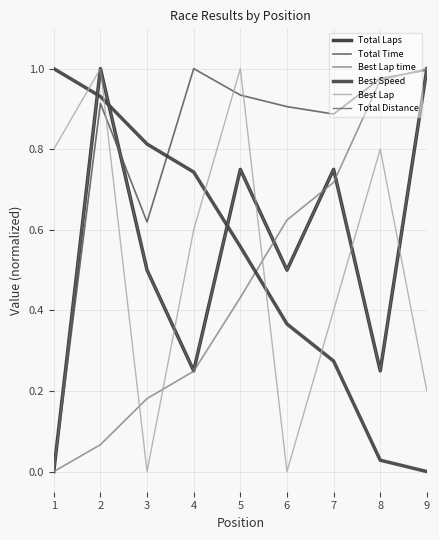

Does the chart have visible grid lines?

Yes